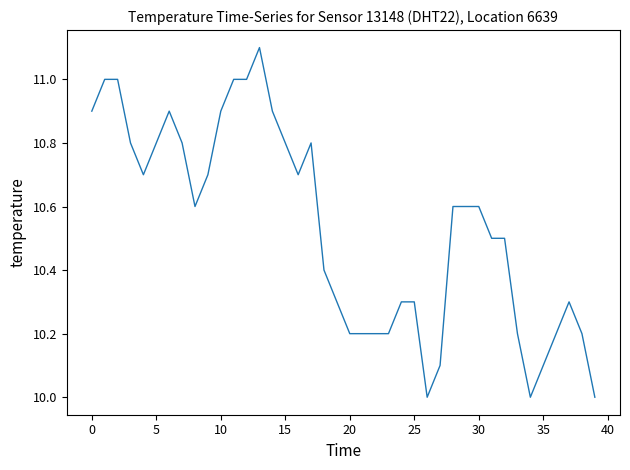

What is the difference between the maximum and minimum values?

1.1